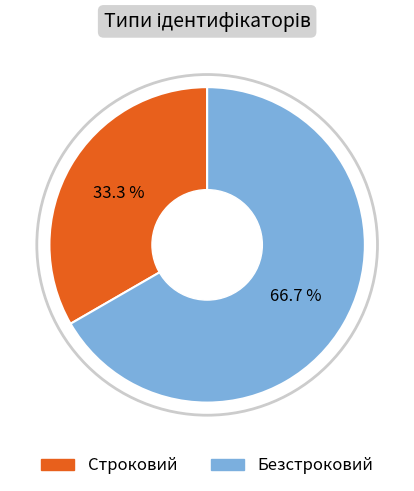

Does any single category account for the majority?

Yes